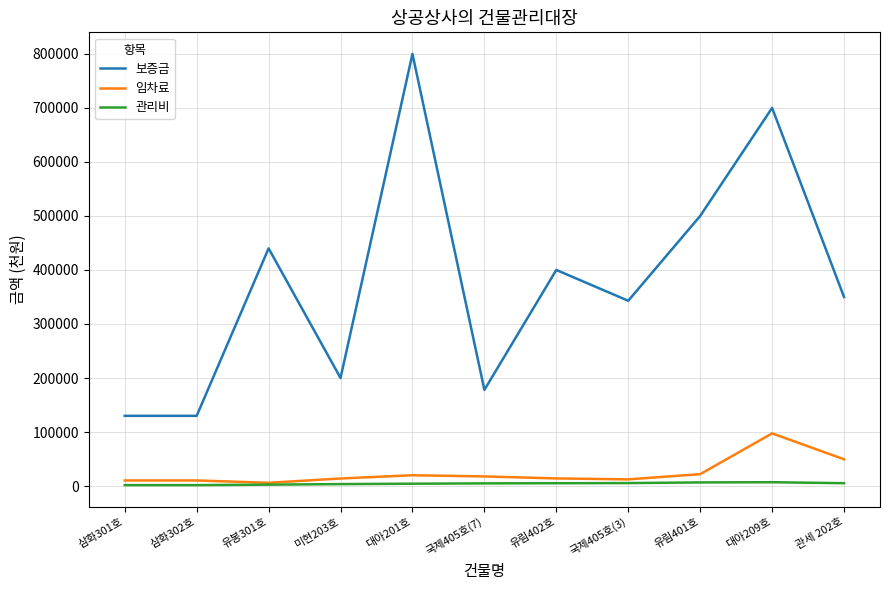

What is the sum of the 관리비 values at 유림402호 and 삼화302호?

6950